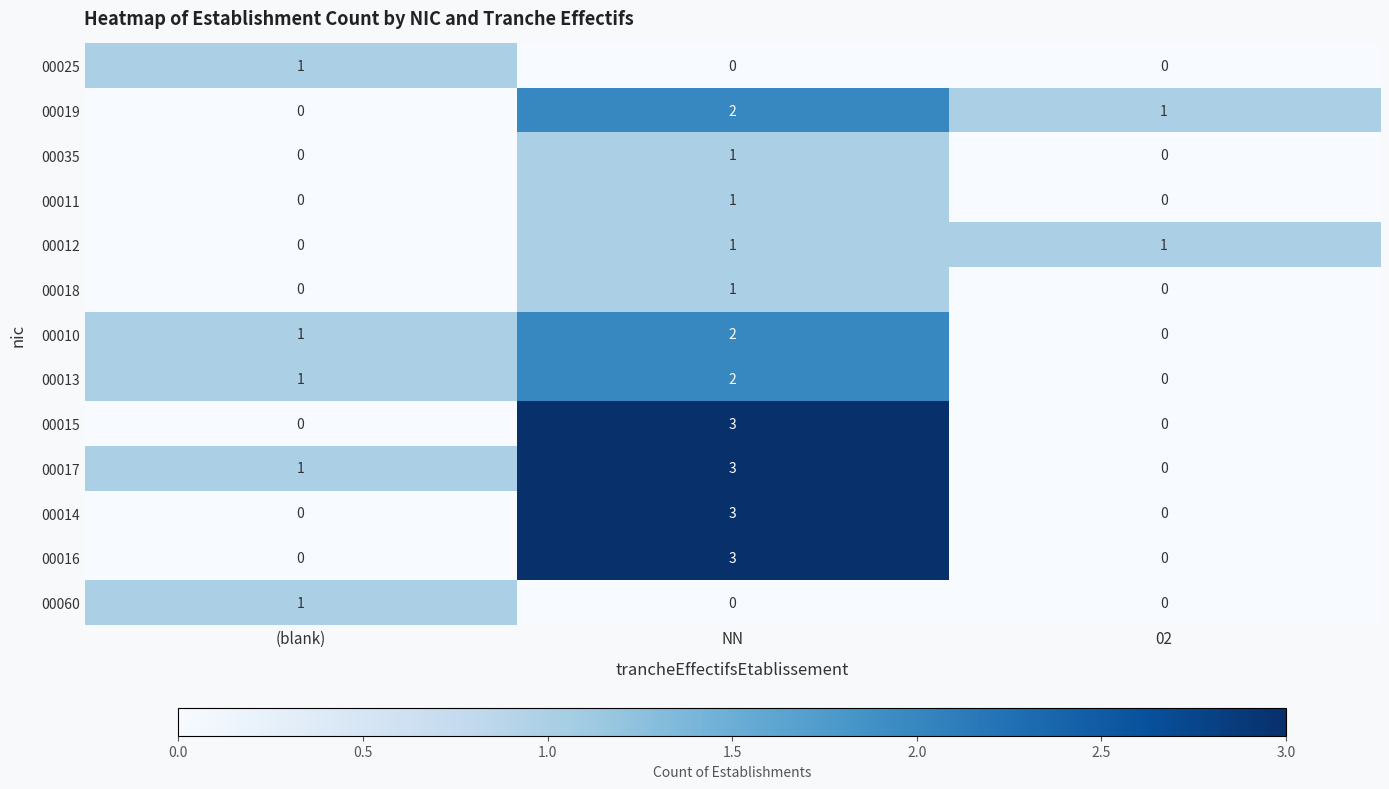

How many values in the 00010 series are below 1?

1